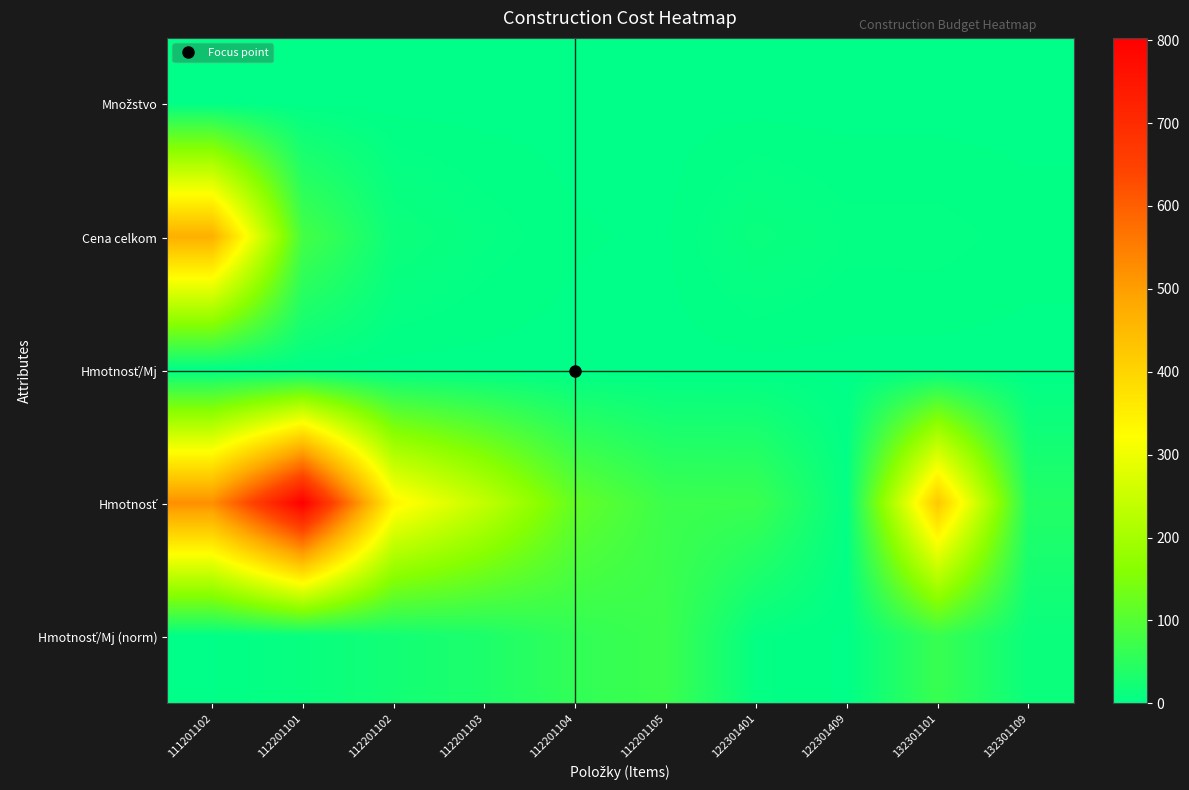

Which series has the widest spread of values?

Hmotnosť